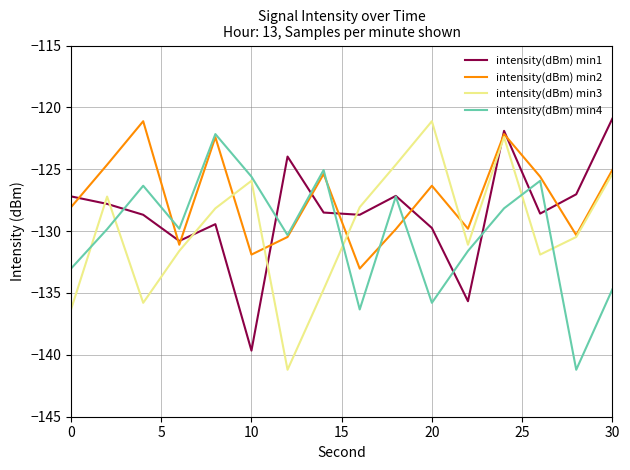

Rank the series by their average value, from highest to lowest.

intensity(dBm) min2, intensity(dBm) min1, intensity(dBm) min3, intensity(dBm) min4